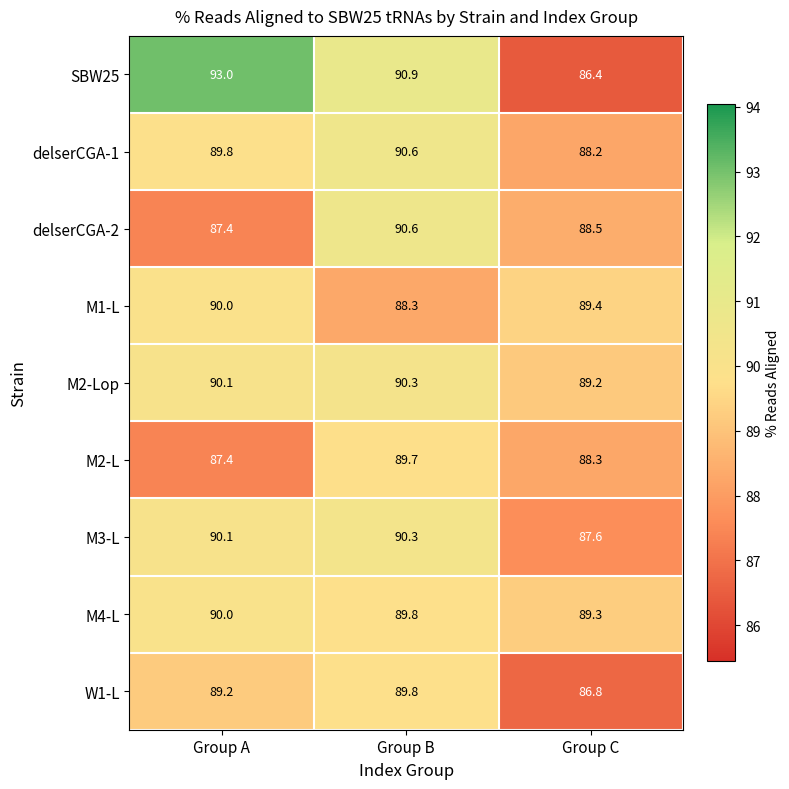

What is the difference between the maximum and minimum values in the SBW25 series?

6.6